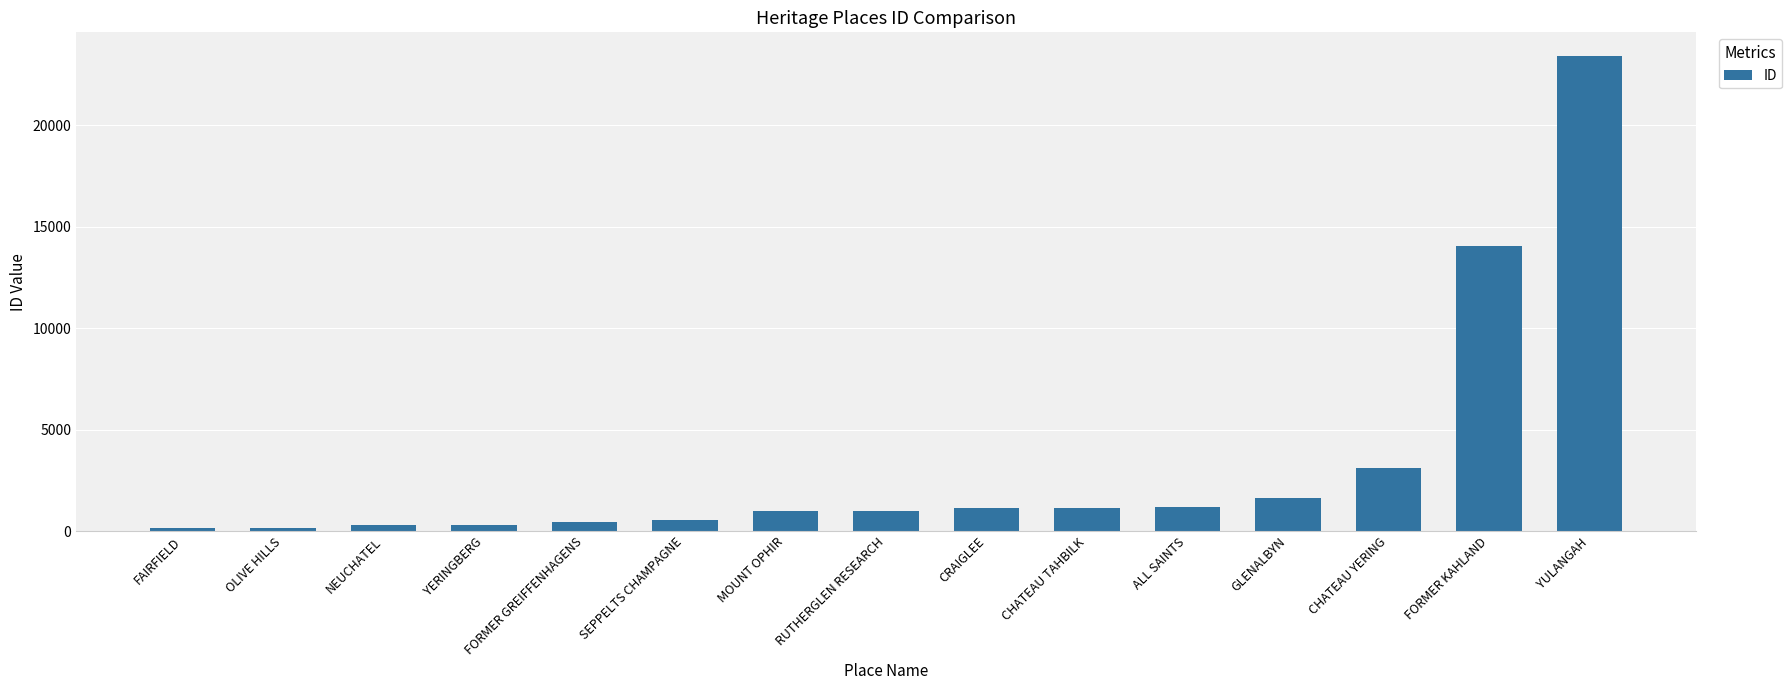

What is the value of the 9th bar from the left?

1137